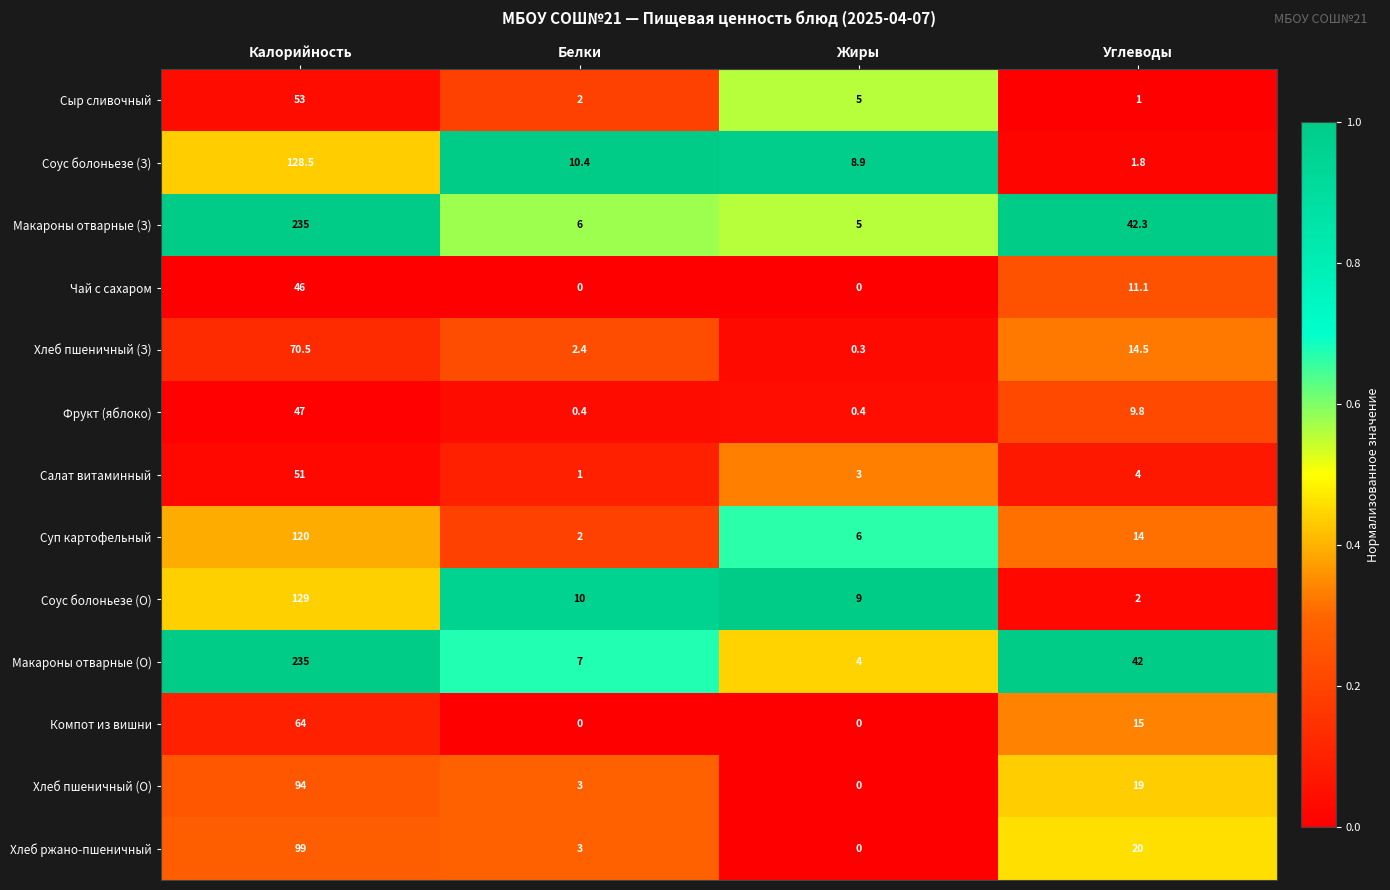

What is the average value of the Суп картофельный series?

35.5